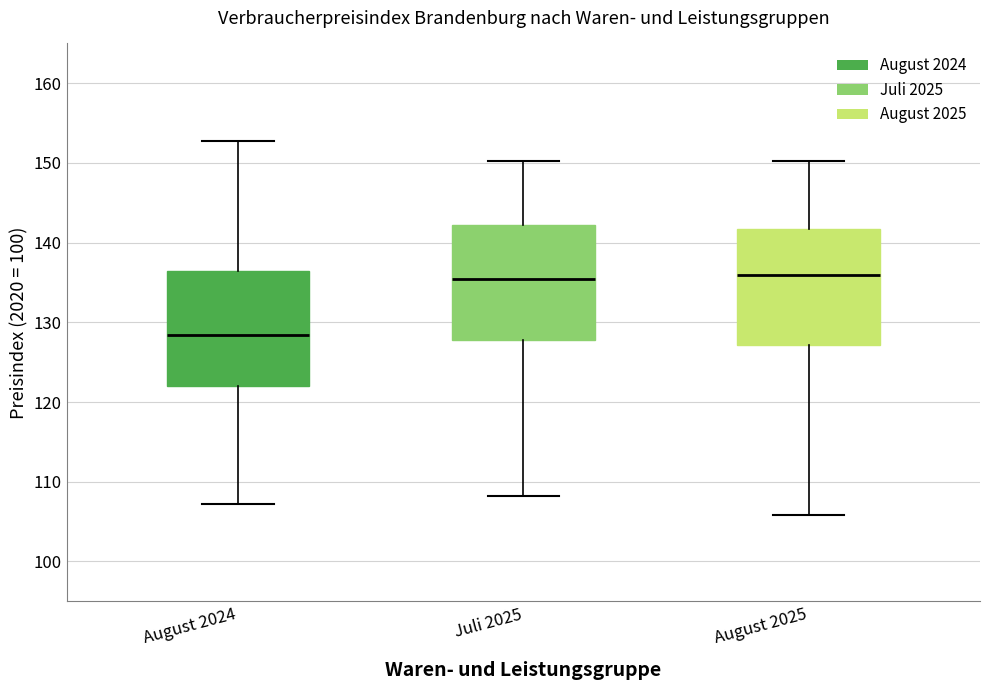

Where does the median line of the box for Juli 2025 sit on the y-axis? The values are not printed on the chart, so give them approximately, as read against the axis.

136